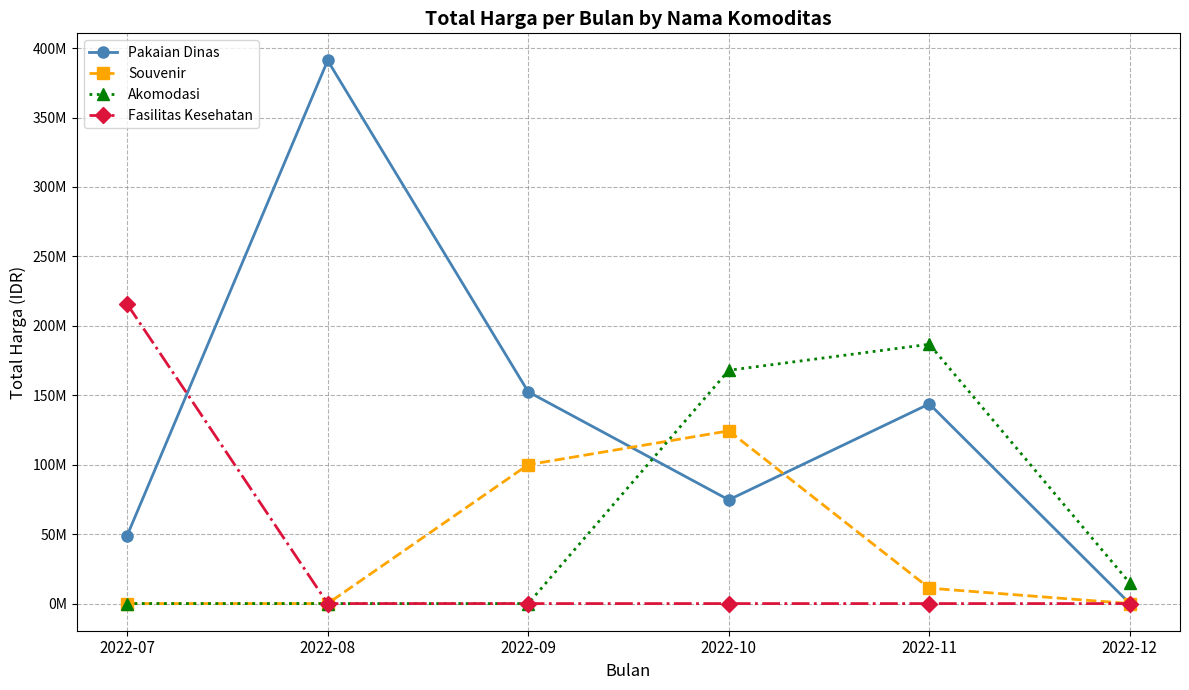

Is it true that Akomodasi equals 82686789 at 2022-07?

False